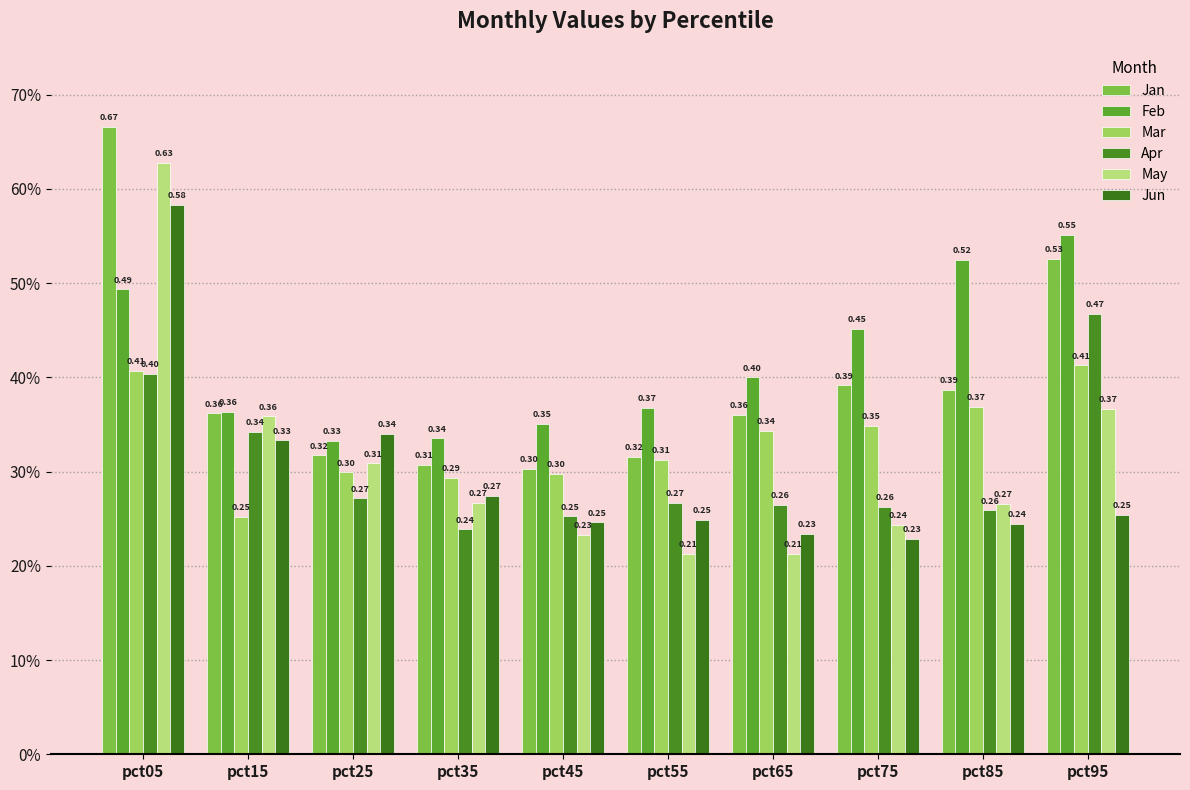

At how many categories does at least one series exceed 0?

10